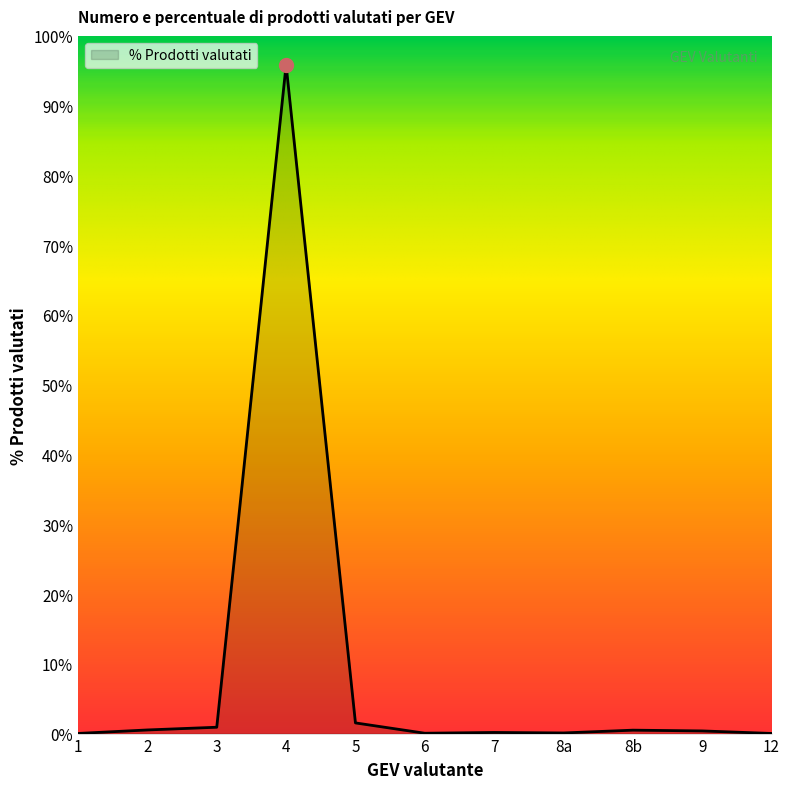

Which category has the highest value across all series?

4